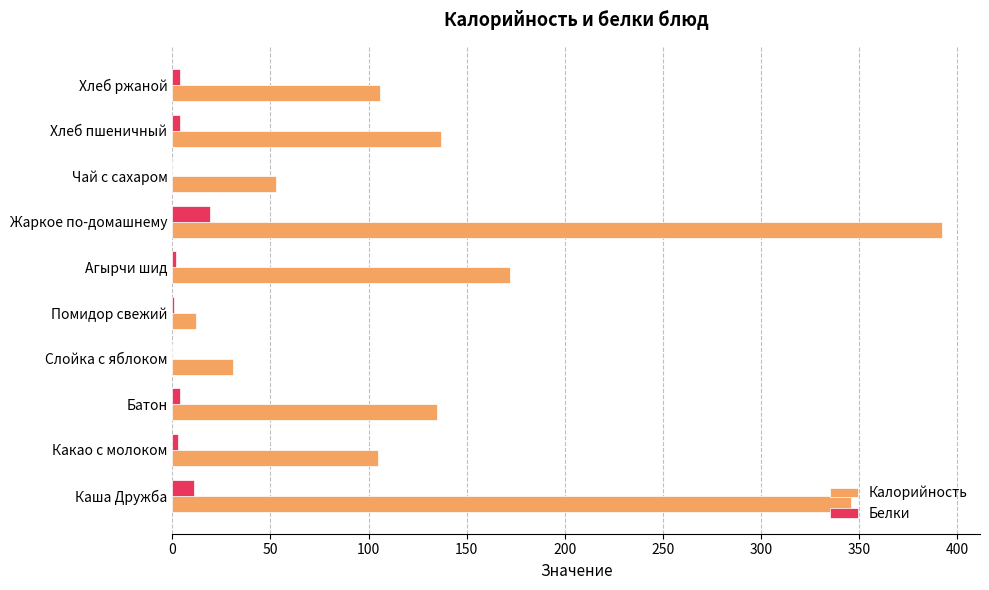

The Калорийность series shows 137 at Хлеб пшеничный. True or false?

True